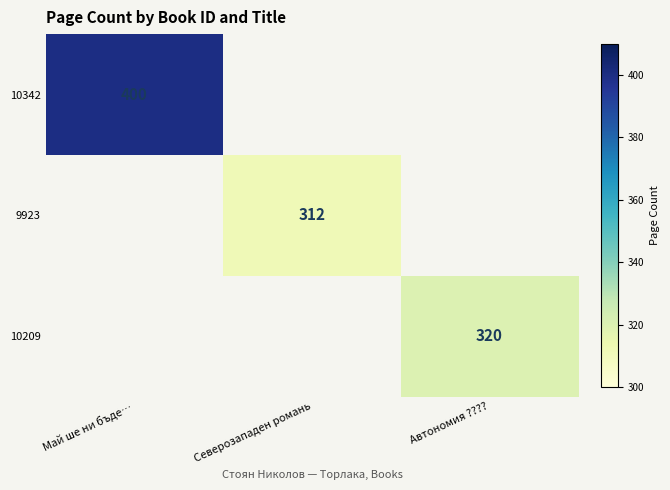

True or false: 9923 has a value of 129 at Северозападен романь.

False